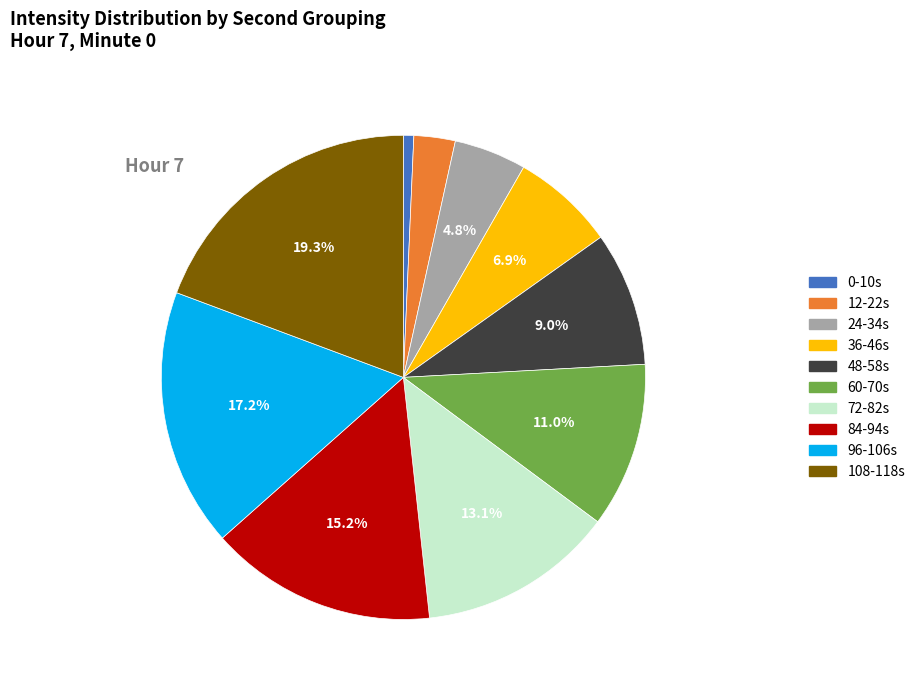

What is the ratio of the value at 84-94s to the value at 108-118s?

0.8